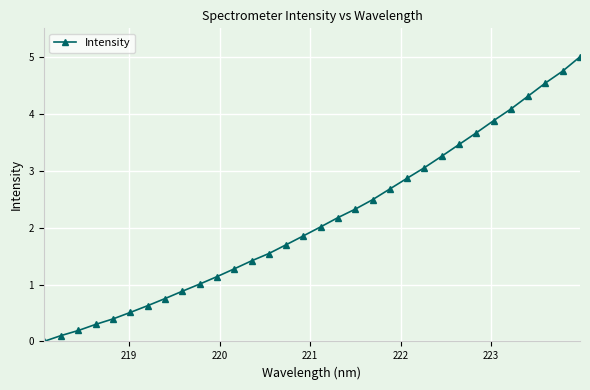

What is the value of the 17th point from the left?

2.0